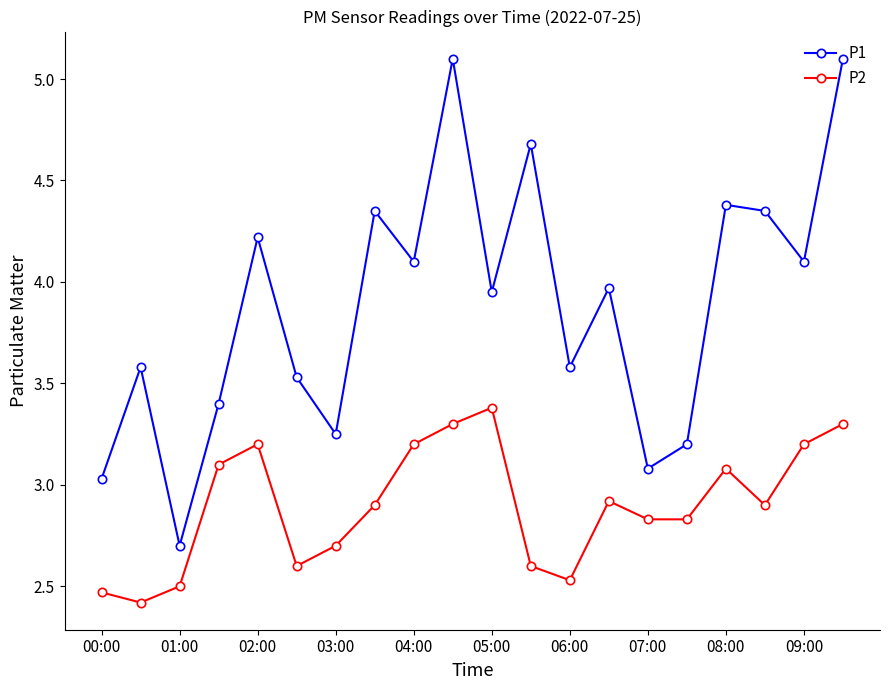

What is the sum of all P2 values?

58.0